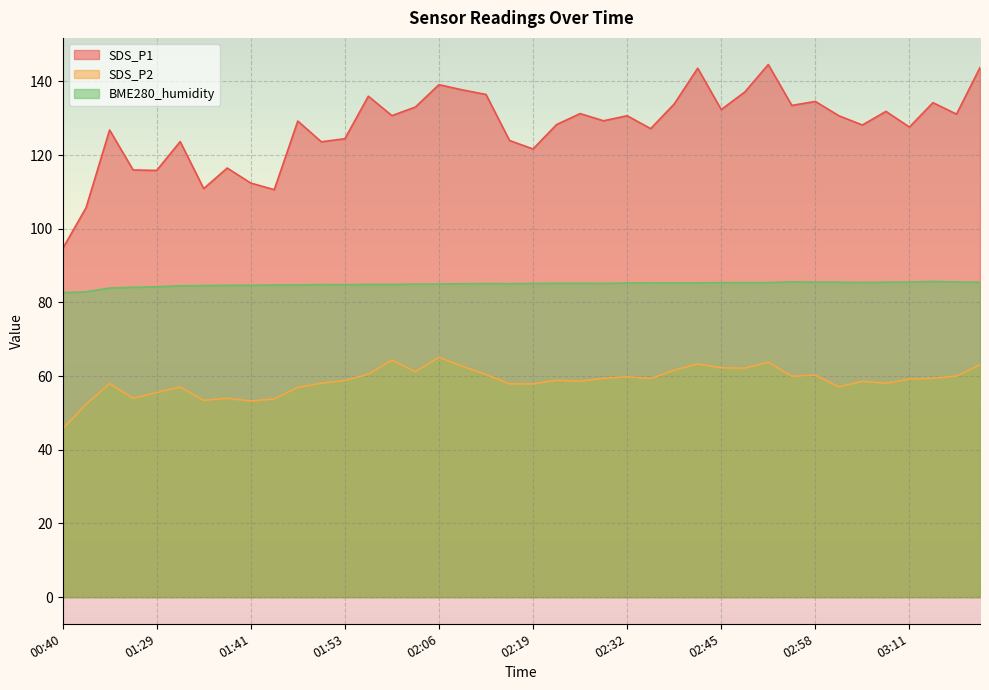

How many distinct data groups are displayed?

3